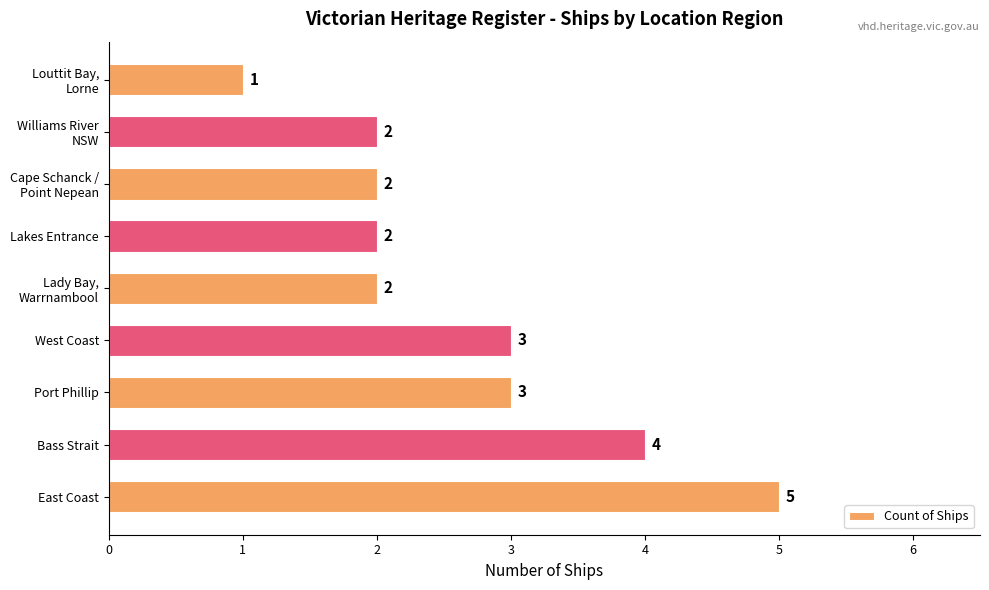

Reading bottom to top, extract all data points from this chart.

5	4	3	3	2	2	2	2	1